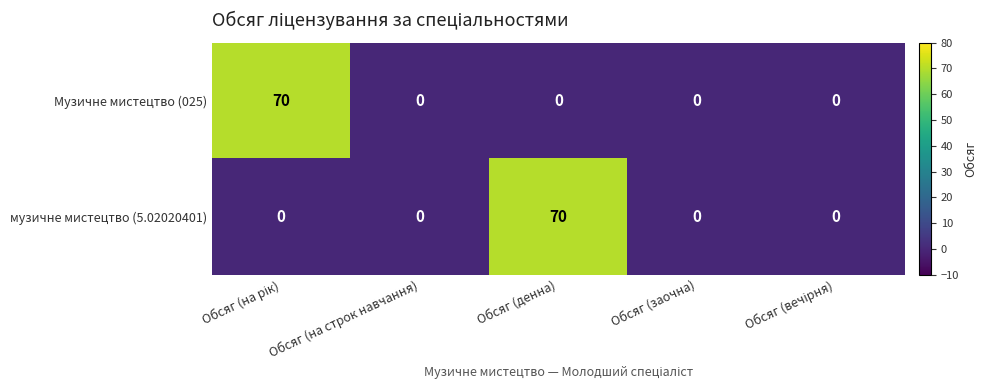

What value does the музичне мистецтво (5.02020401) series have at Обсяг (денна)?

70